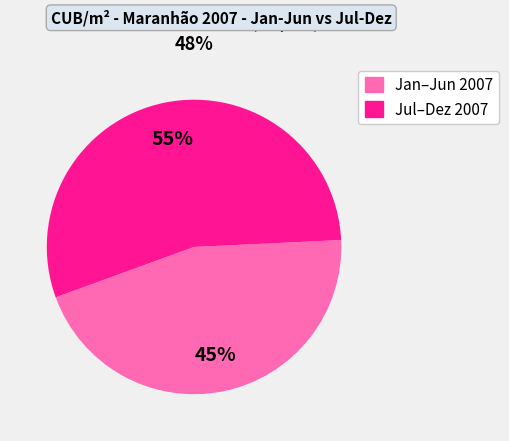

Is there a majority slice in this chart?

Yes